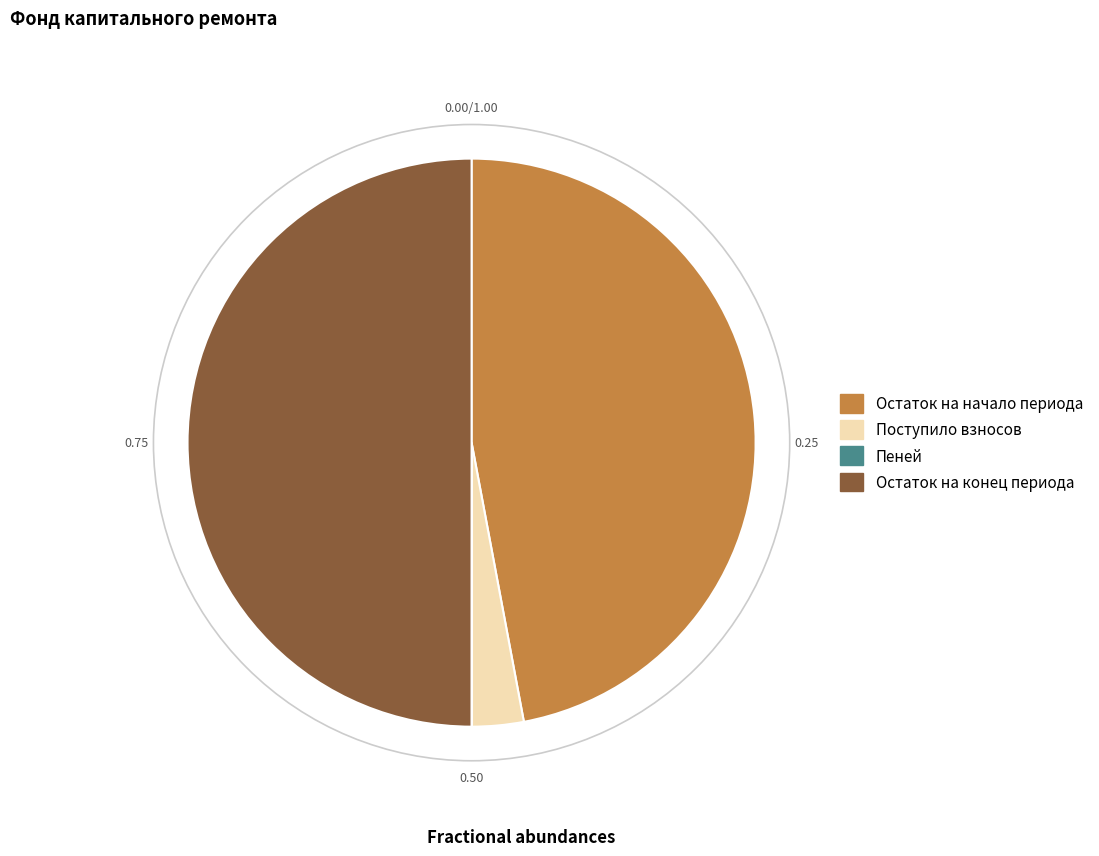

Does Остаток на начало периода represent more than half of the total?

No